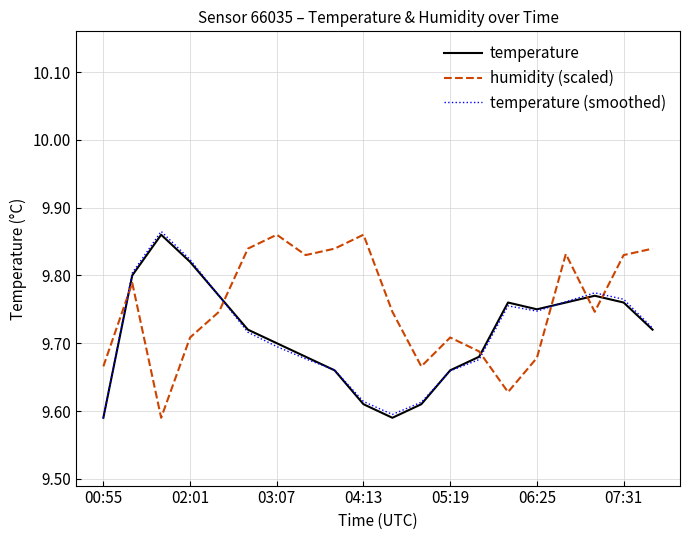

Which series has the largest total across all categories?

humidity (scaled)